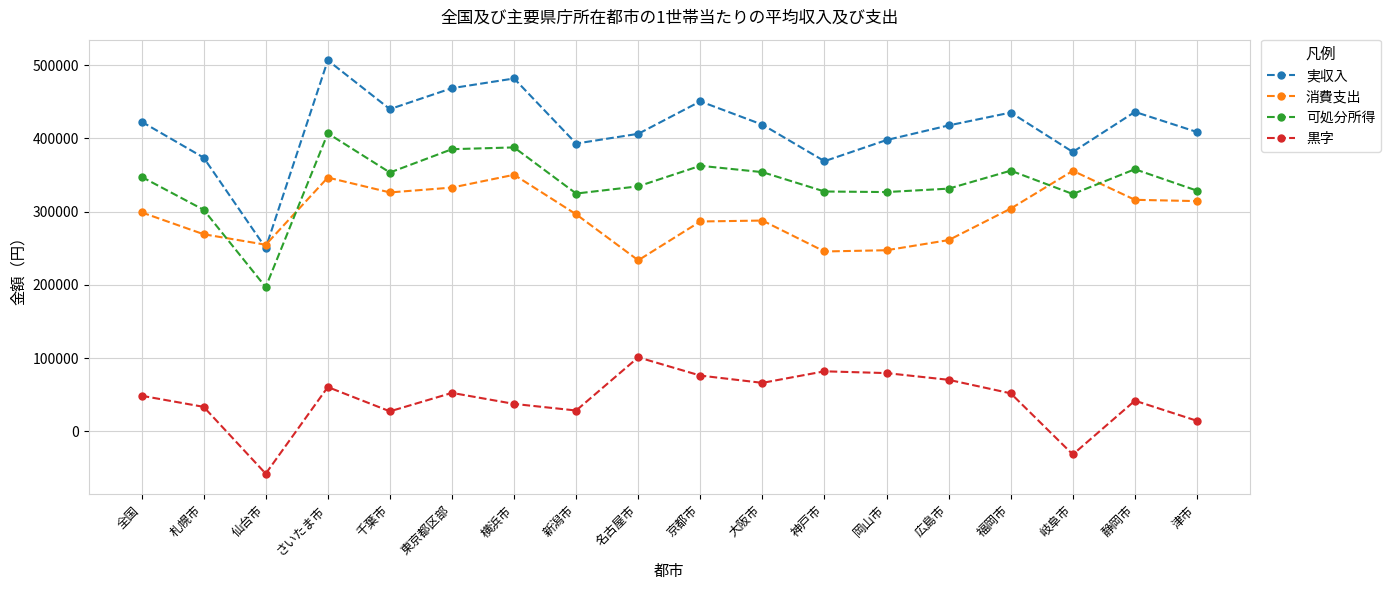

Does the chart display data point markers on the line(s)?

Yes